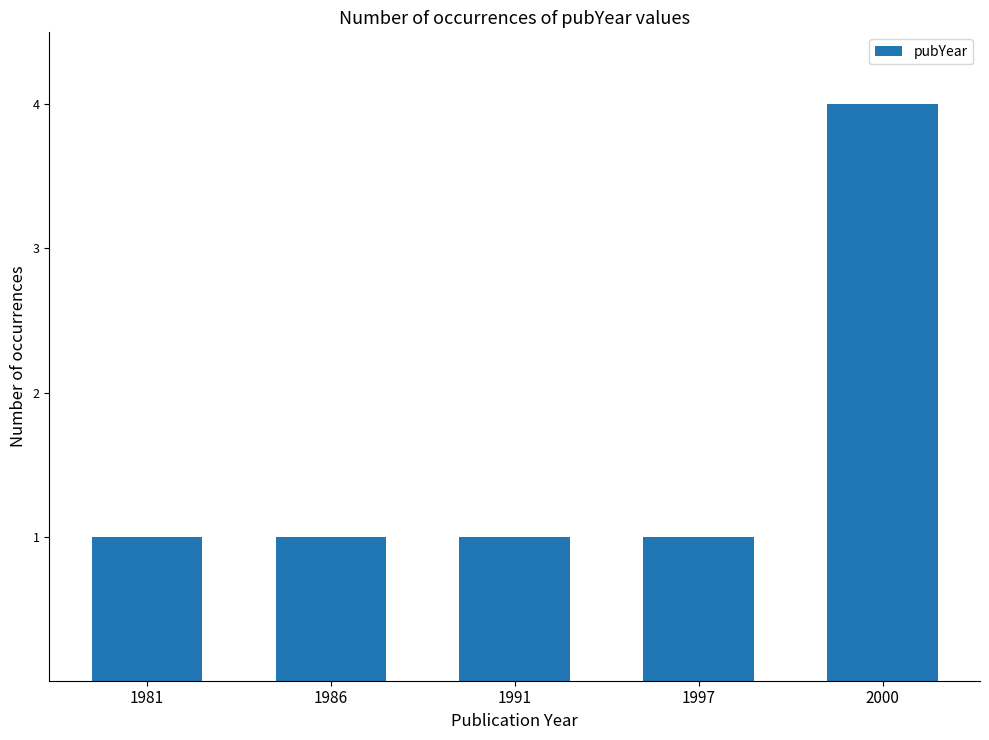

How many categories are shown in the chart?

5